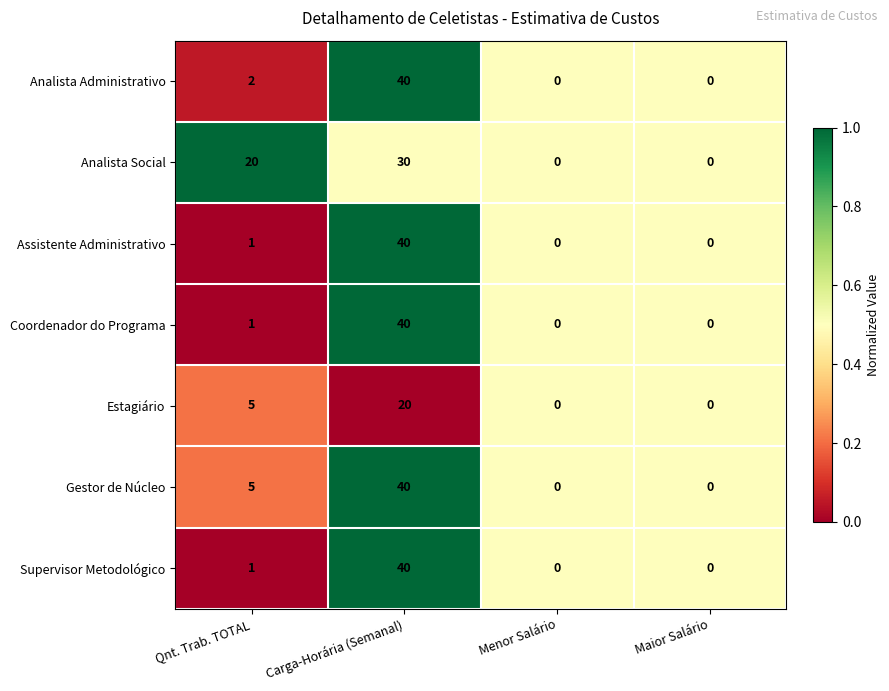

Between Qnt. Trab. TOTAL and Menor Salário, which series saw the biggest shift?

Analista Social